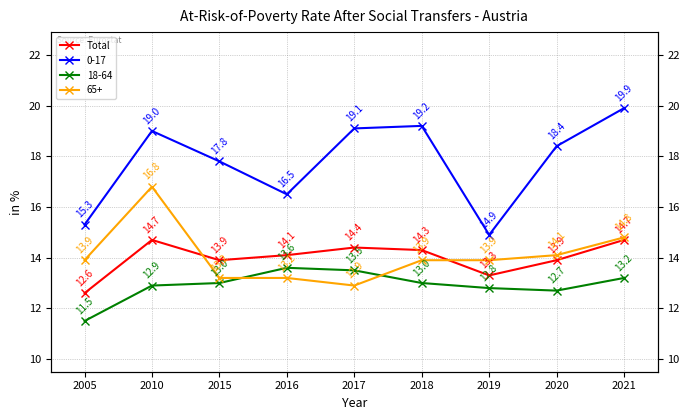

At which label is the value closest to 13?

2019